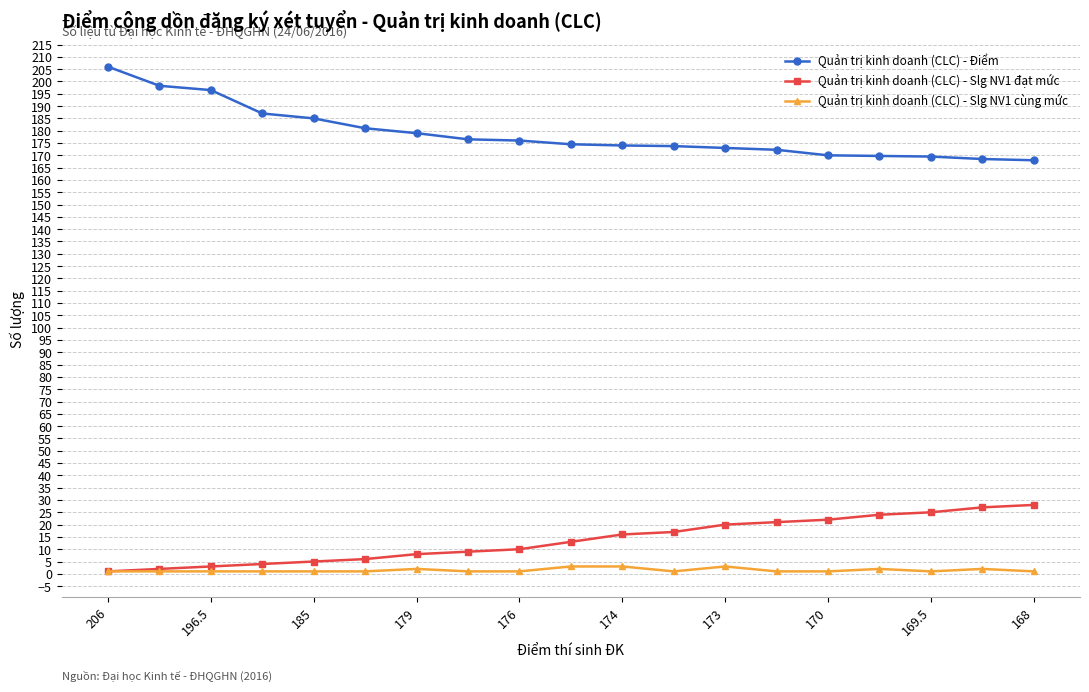

What is the value of the Quản trị kinh doanh (CLC) - Điểm point at the 7th from the left?

179.0